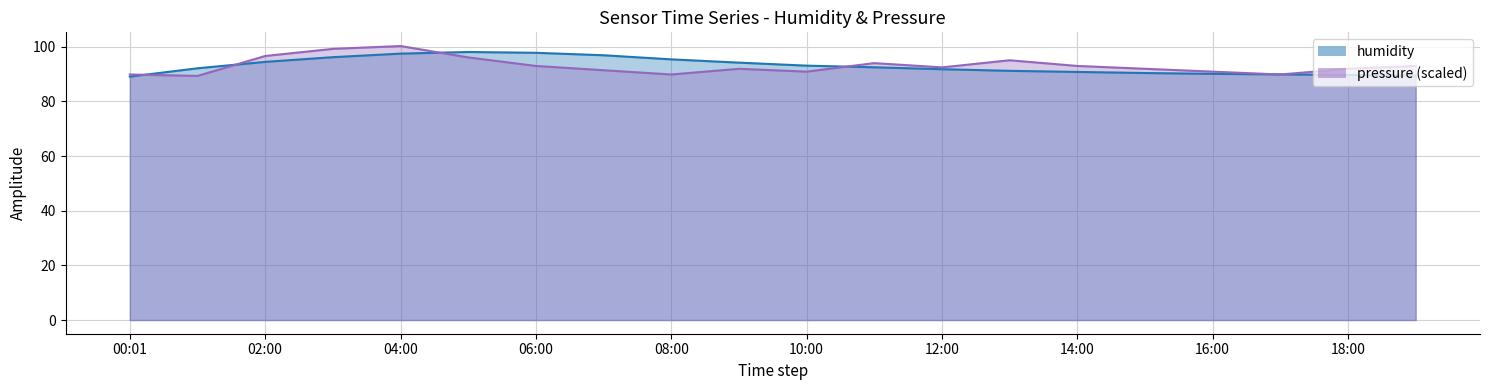

Where does the humidity_line series first go above 92?

02:00